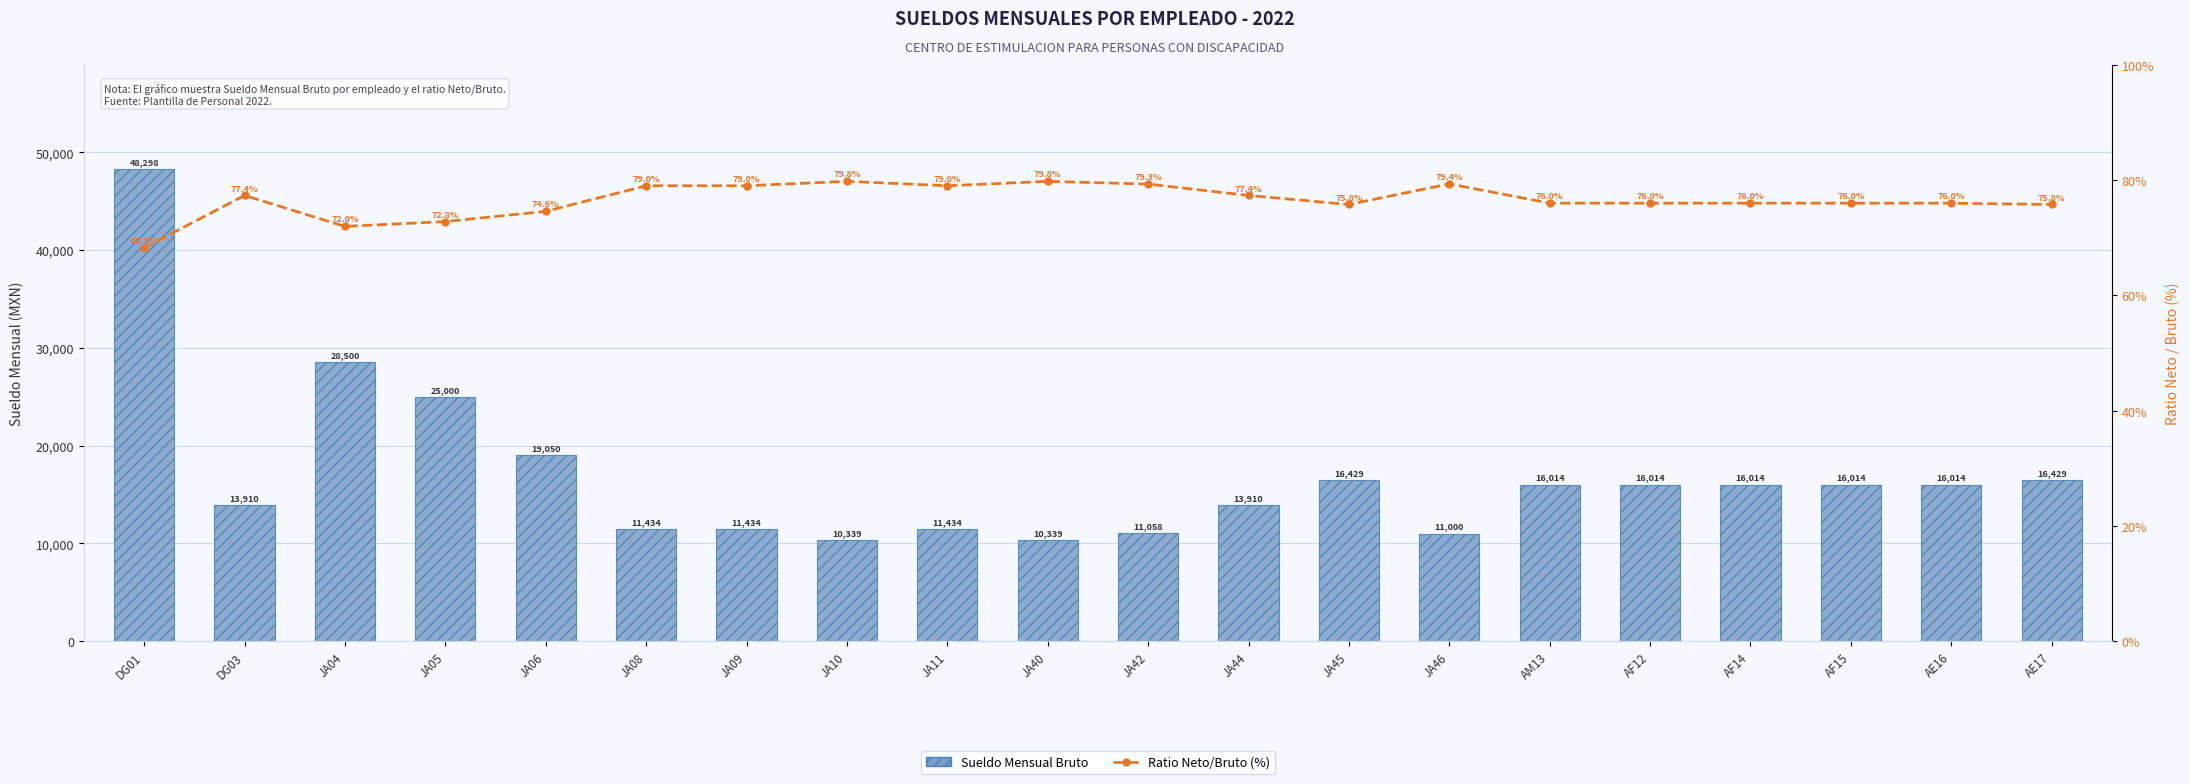

What is the total value across all series at AF12?

16090.0